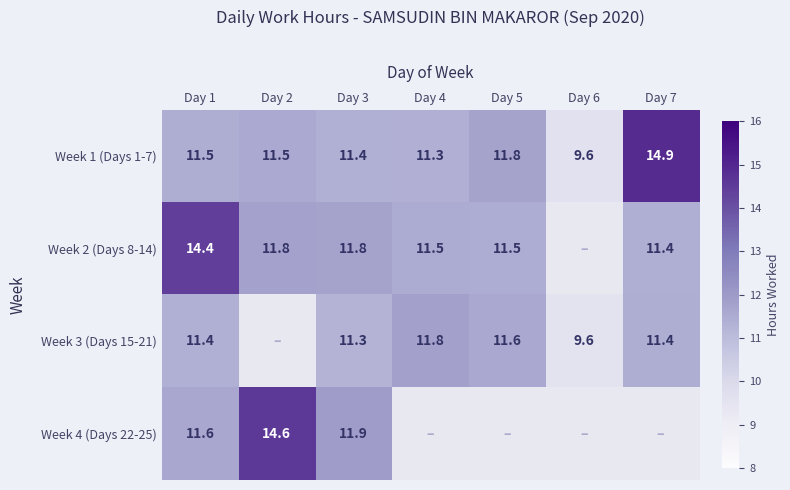

Is it true that Week 4 (Days 22-25) equals 11.6 at Day 1?

True